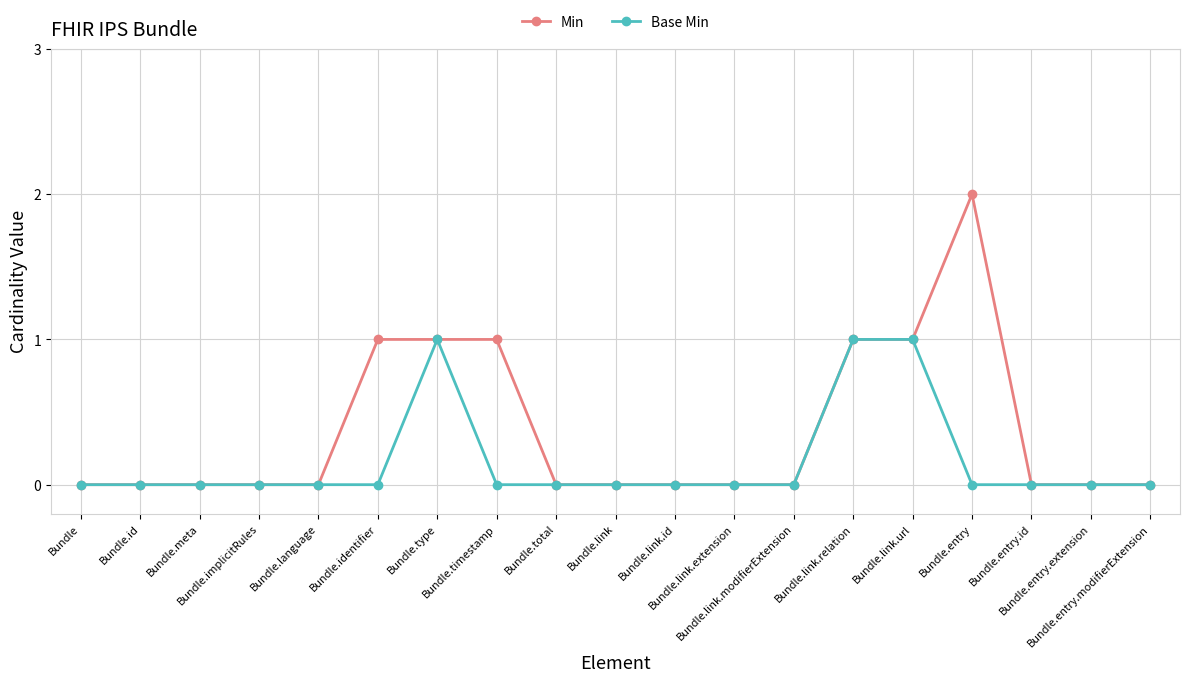

True or false: Base Min has more than 0 interior local peaks.

True